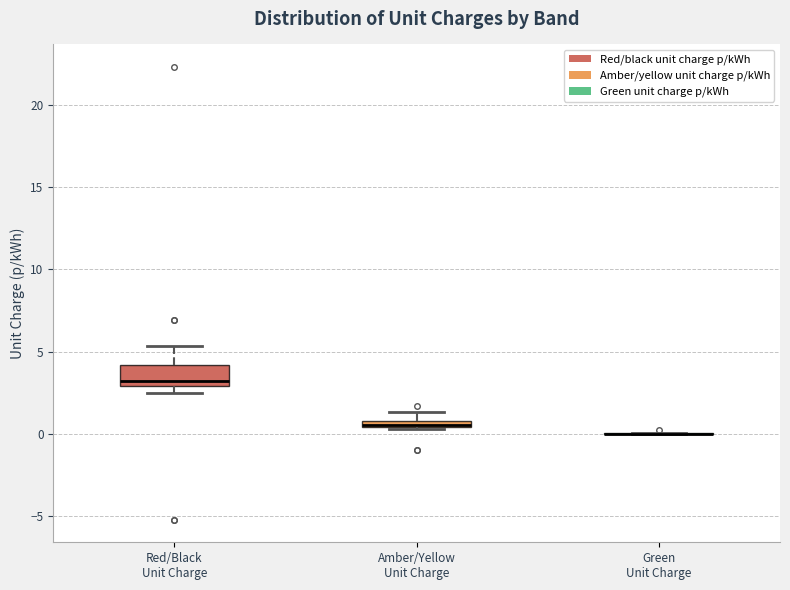

Which box is the tallest, from its lower edge to its upper edge?

Red/Black Unit Charge